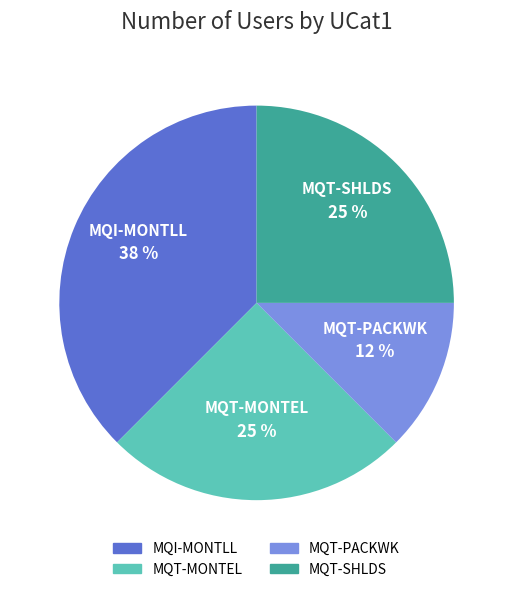

Does MQT-MONTEL account for over 50% of the chart?

No